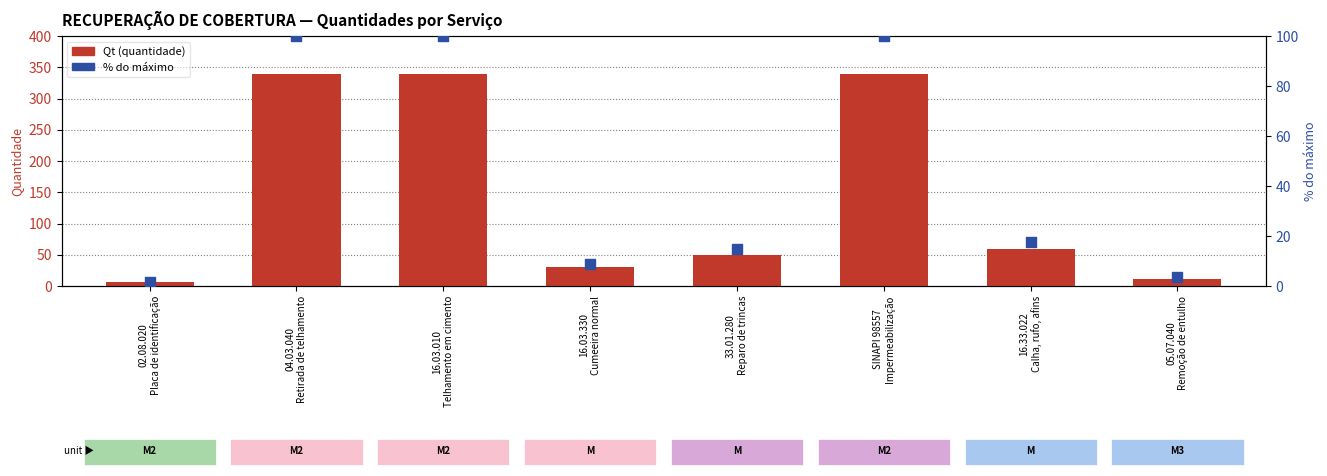

Is the value of % do máximo at 33.01.280
Reparo de trincas greater than the value of Qt (quantidade) at 16.33.022
Calha, rufo, afins?

No